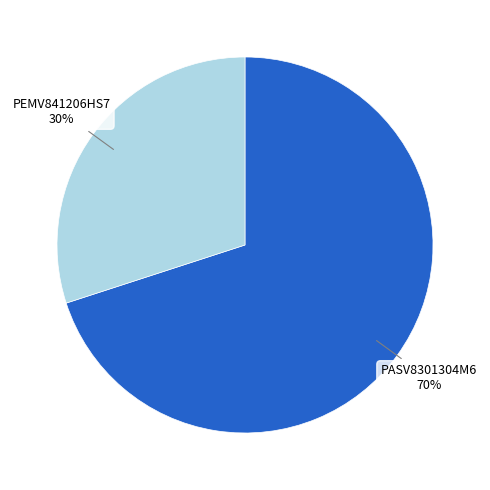

Rank the categories by value from lowest to highest.

PEMV841206HS7, PASV8301304M6